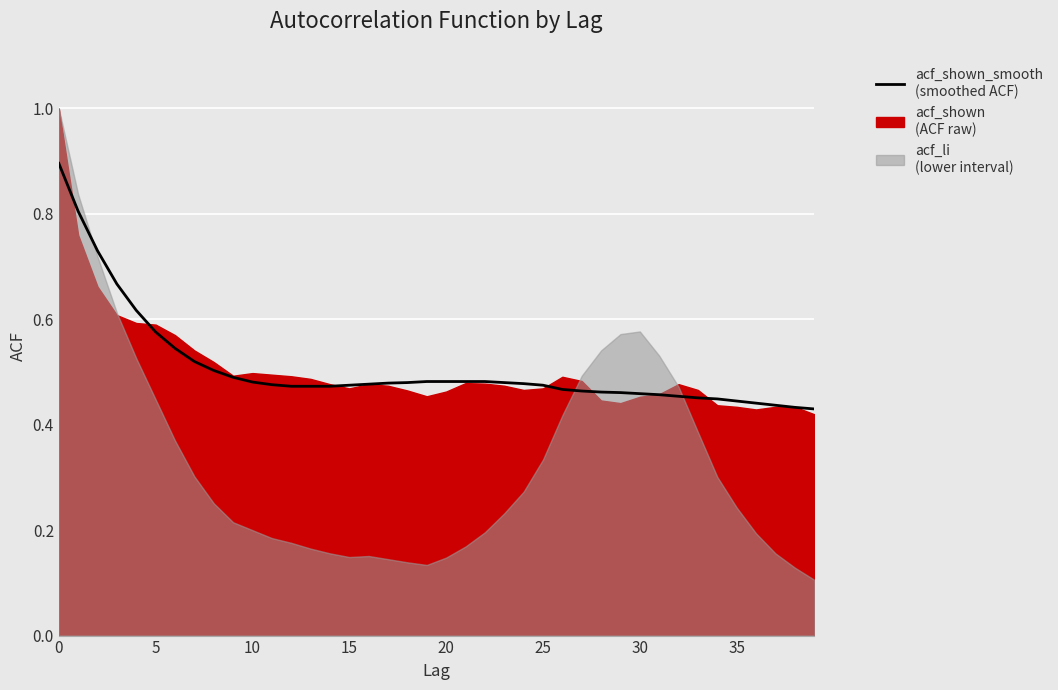

True or false: the data shows 0.5 at 32.

True